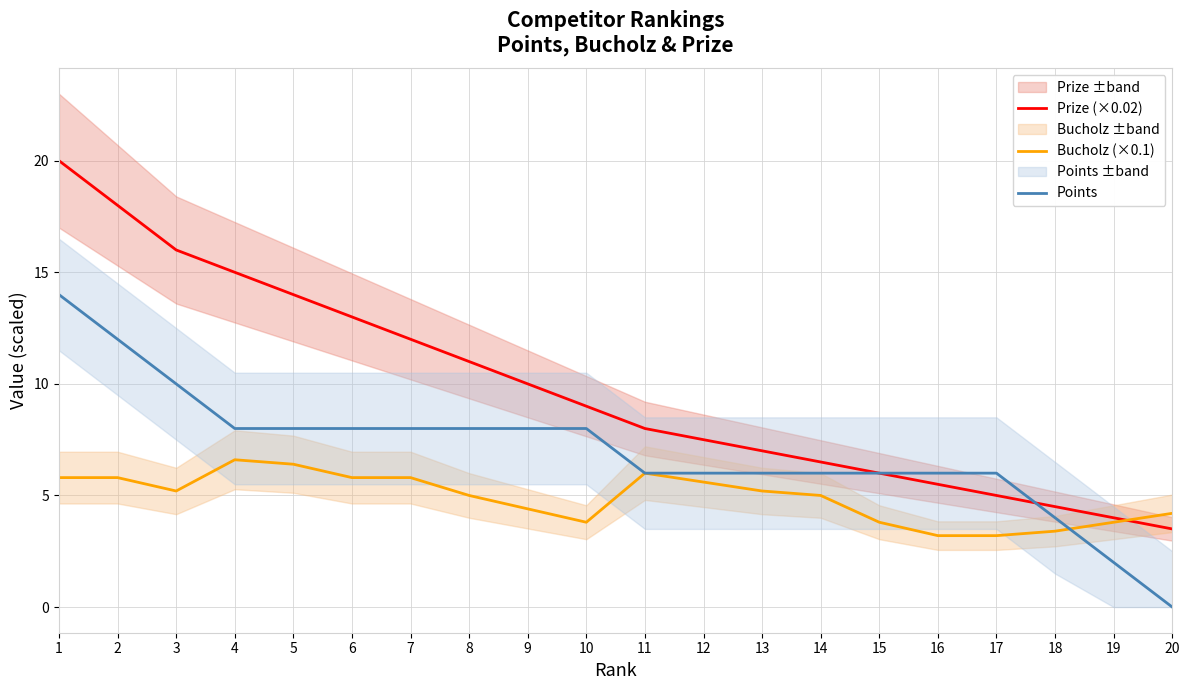

How many intersections are there between Bucholz (×0.1) and Points?

1